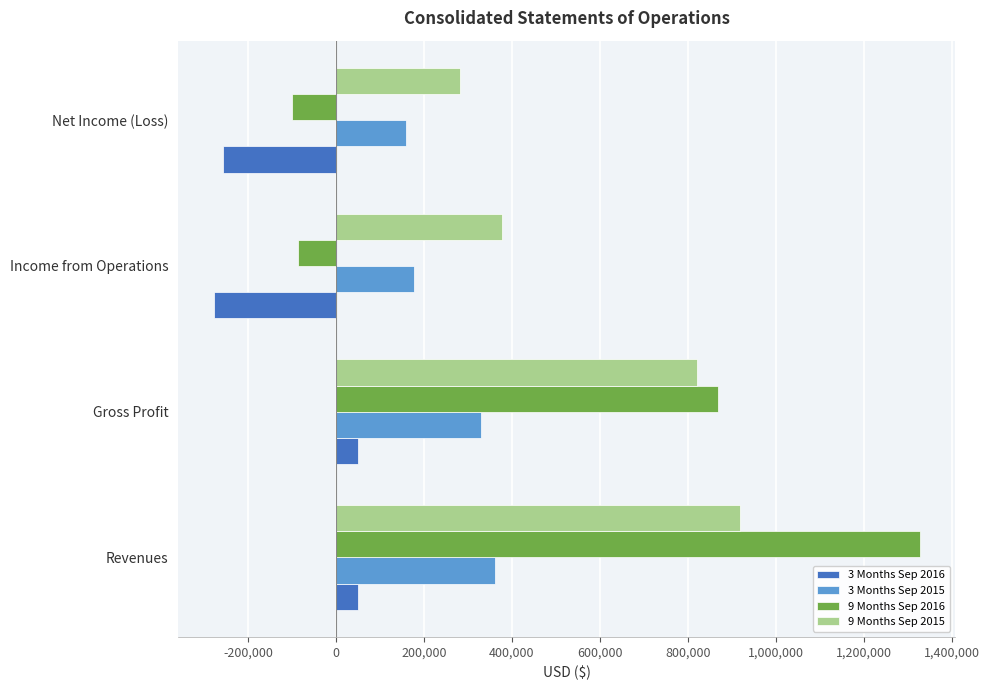

What is the average value of the 9 Months Sep 2015 series?

599587